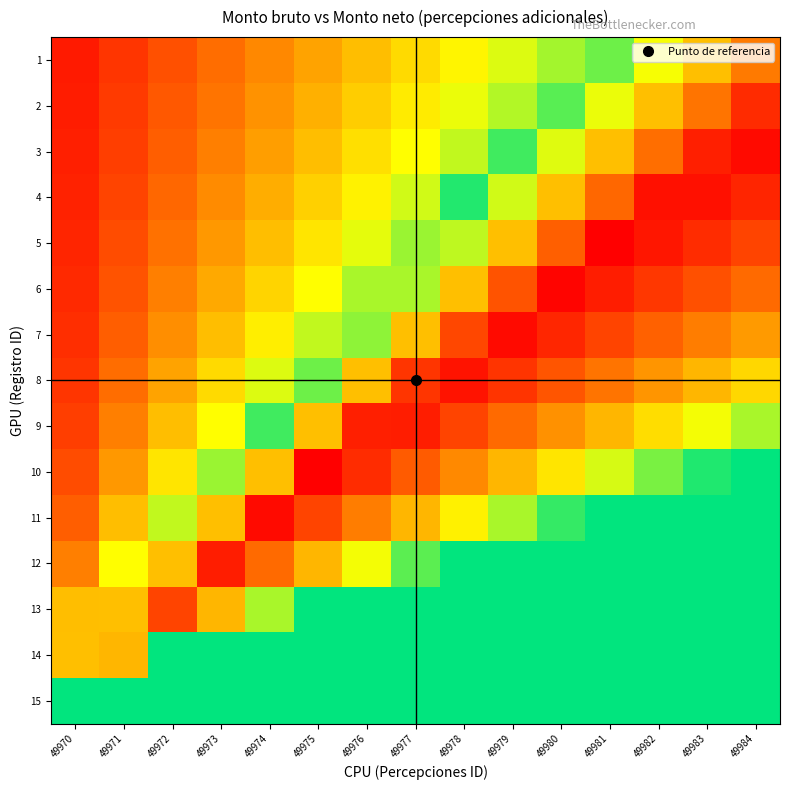

Rank the series at 49982 from lowest to highest value.

11, 12, 13, 14, 15, 10, 1, 9, 2, 8, 3, 7, 6, 5, 4